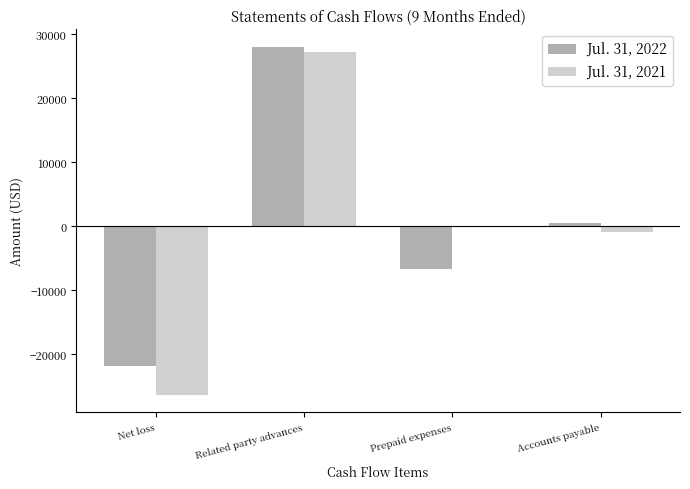

Between Net loss and Accounts payable, which series saw the biggest shift?

Jul. 31, 2021